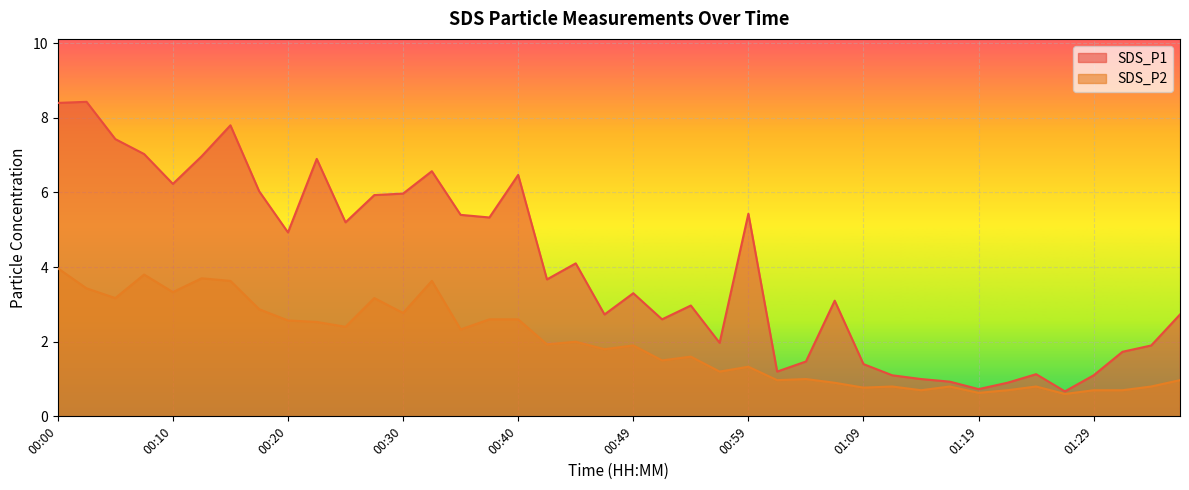

What is the difference between the SDS_P1 values at 00:08 and 00:30?

1.1